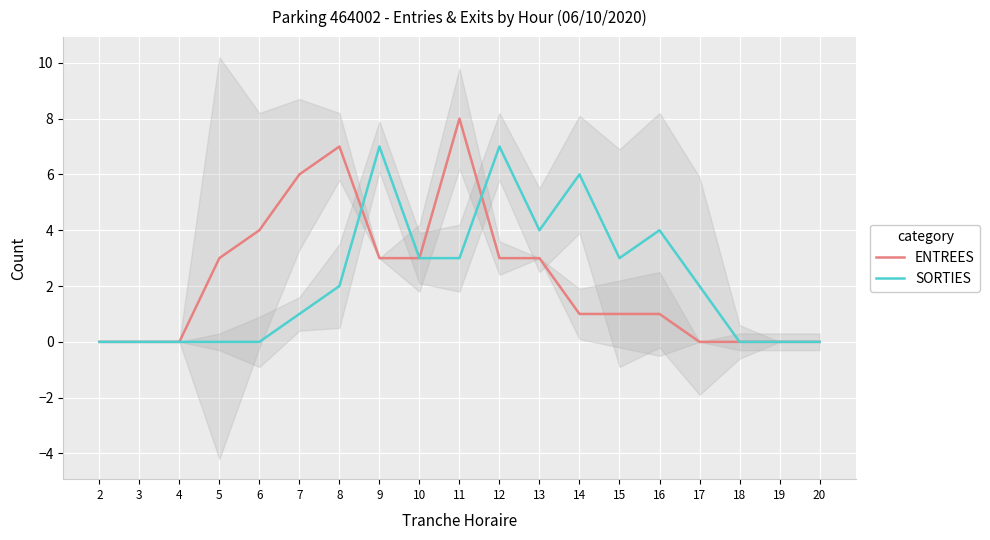

In ENTREES, how many points are higher than both neighbors (excluding endpoints)?

2